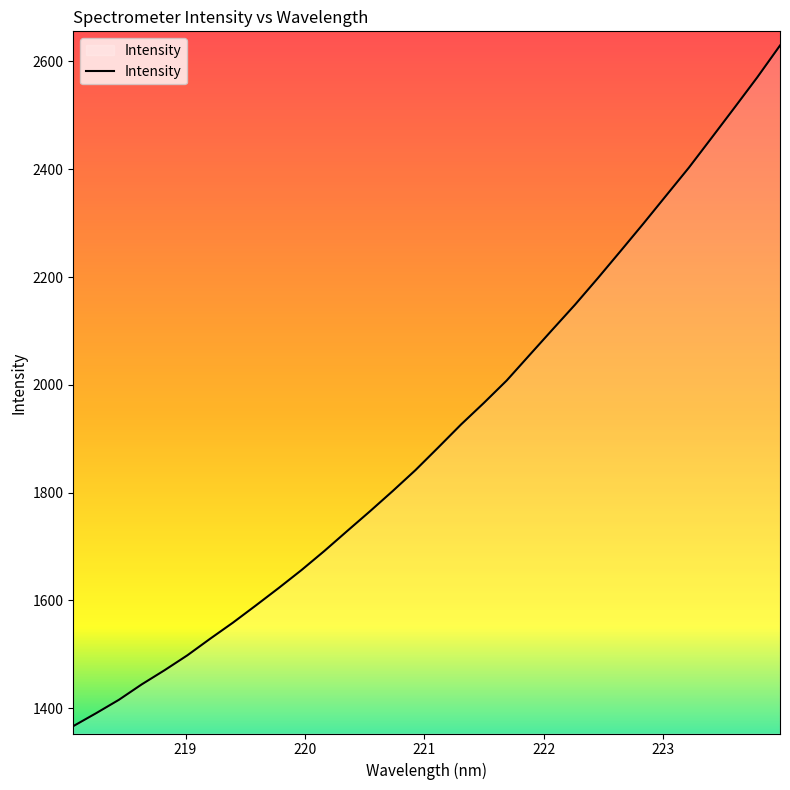

Does the chart display data point markers on the line(s)?

No